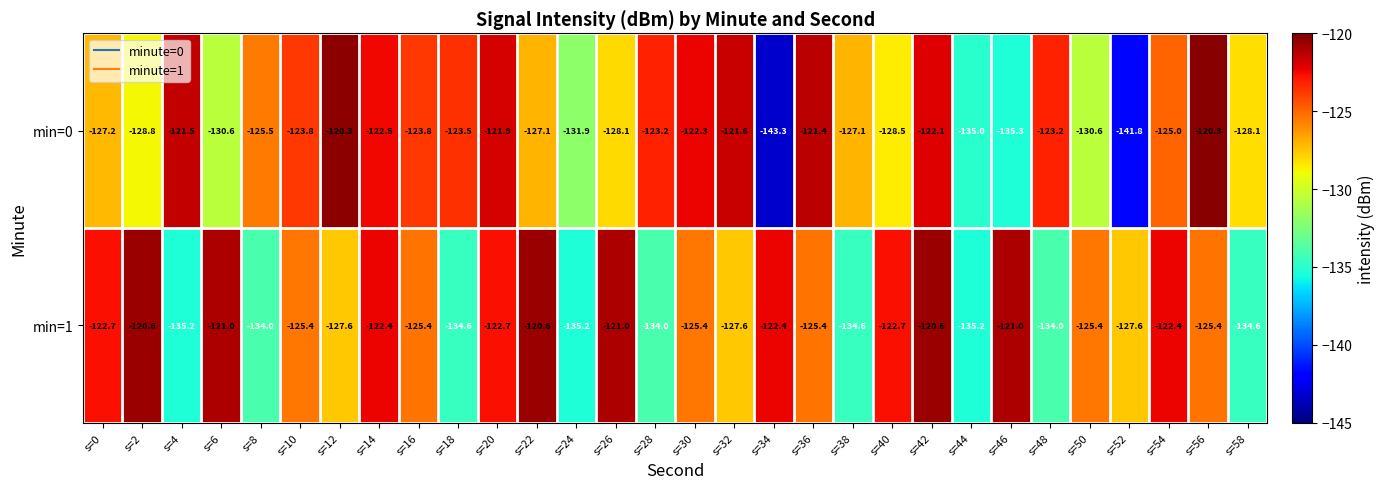

Which series has the widest spread of values?

min=0